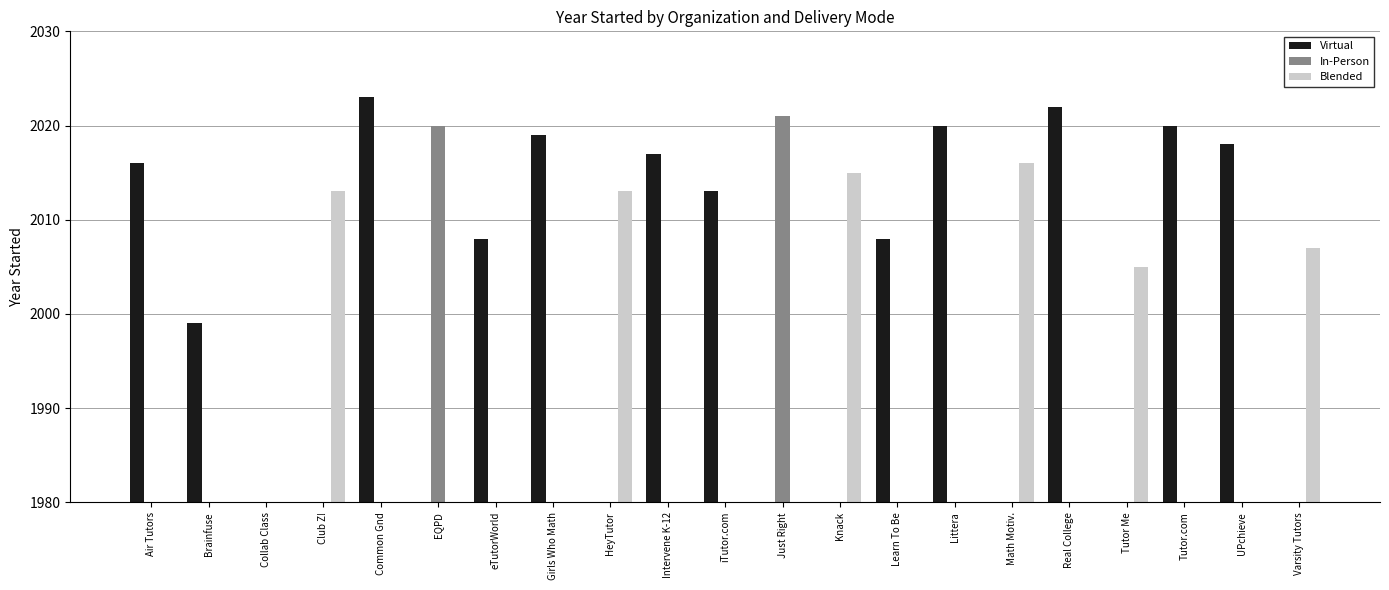

Count the number of data series in this chart.

3